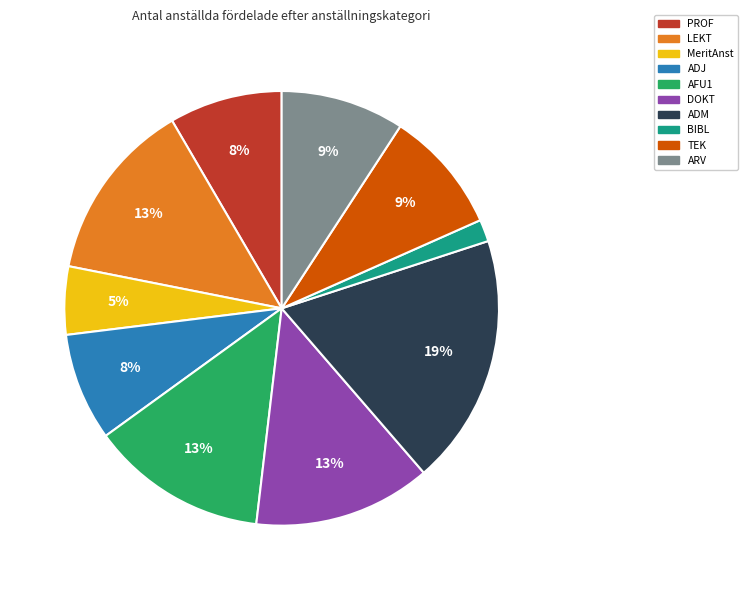

Is the sum of DOKT and LEKT greater than half?

No